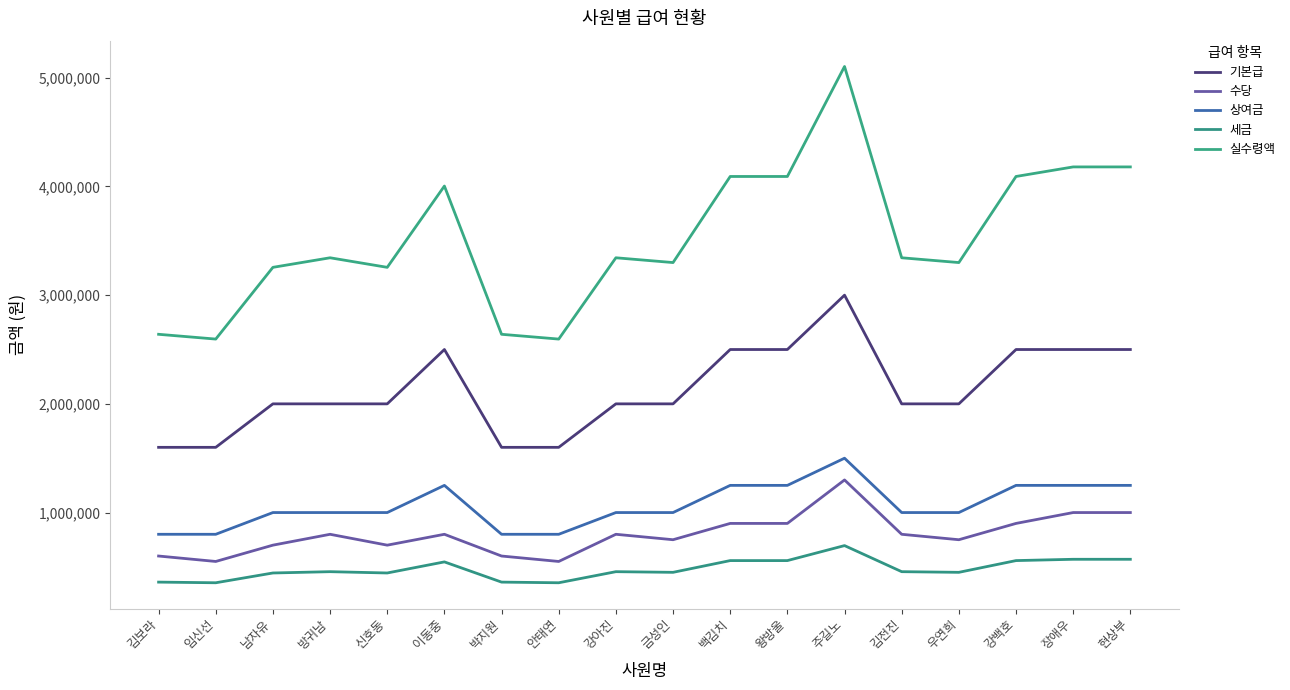

The 실수령액 series shows 2596000 at 안태연. True or false?

True